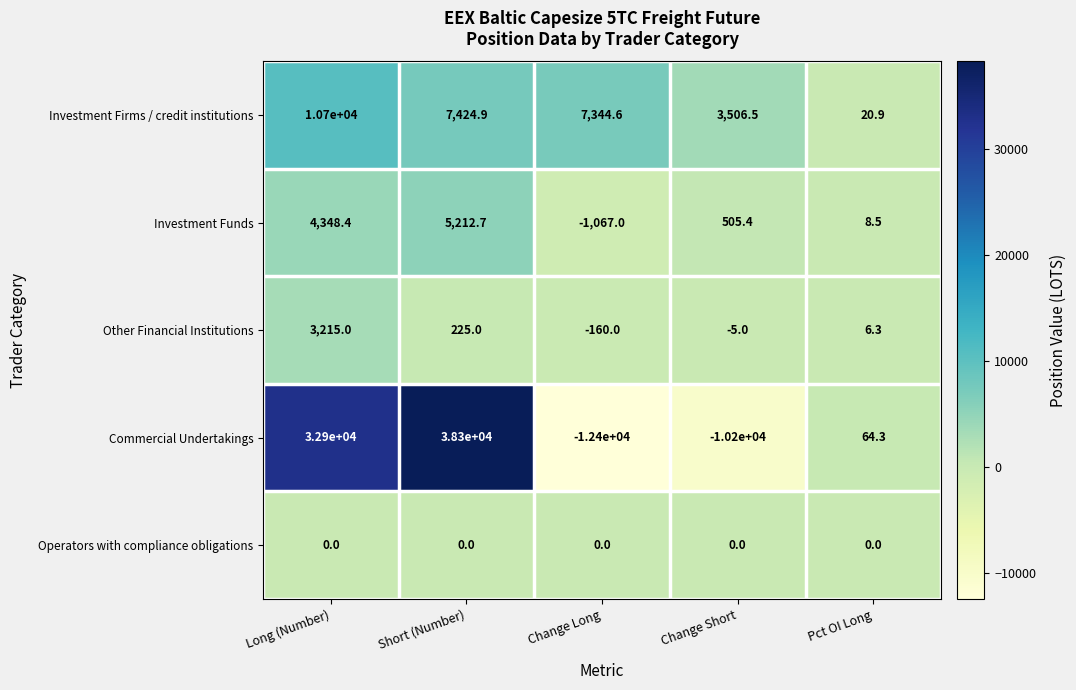

At which label does Investment Firms / credit institutions first exceed 7344?

Long (Number)